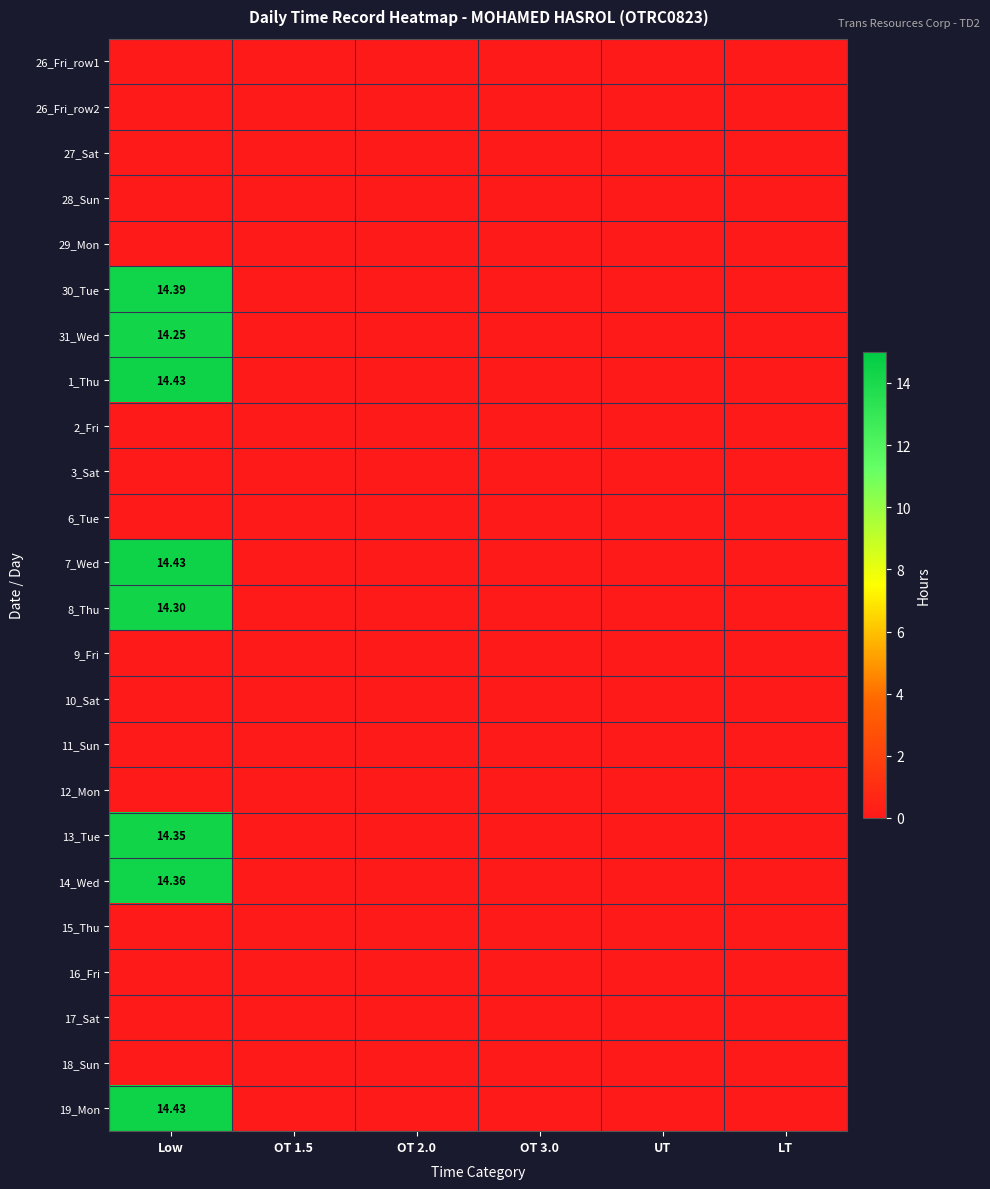

How many distinct data groups are displayed?

24